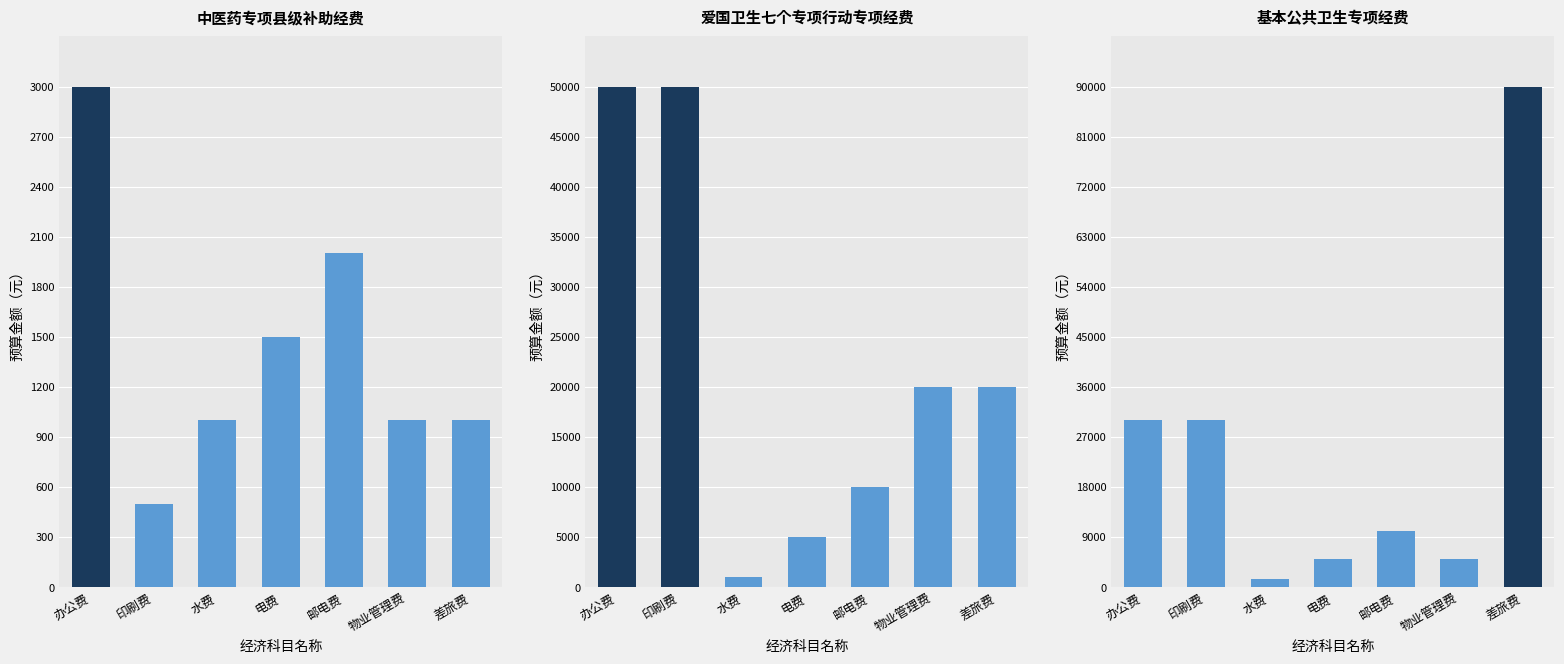

What is the difference between the 爱国卫生七个专项行动专项经费 values at 差旅费 and 水费?

19000